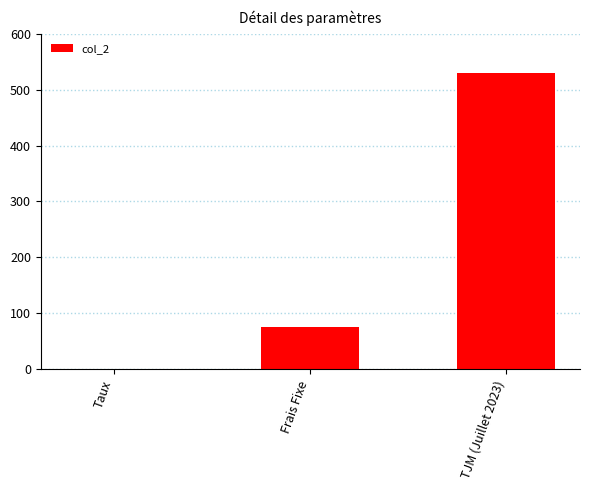

The value at Frais Fixe is 75.0. True or false?

True